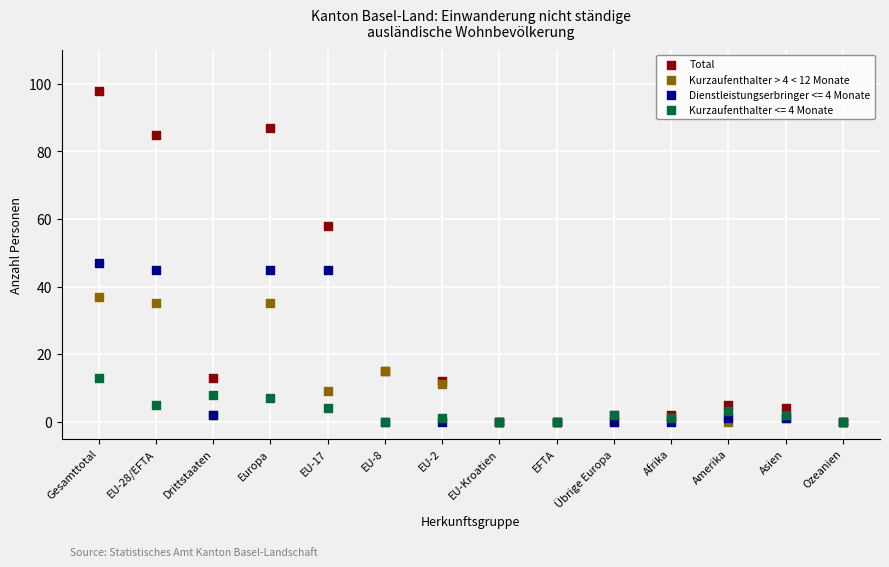

Across all series, what Y value is closest to 49?

47